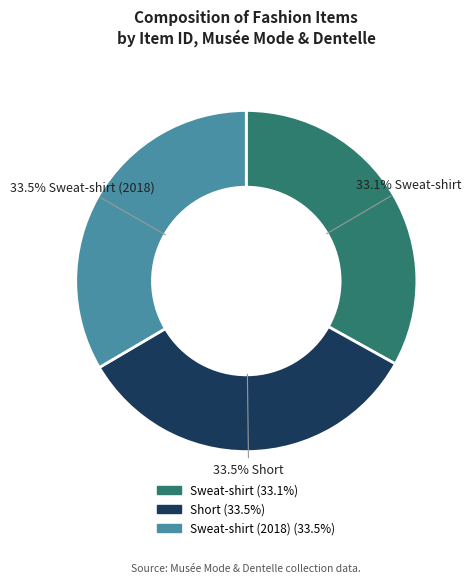

Does any single category account for the majority?

No